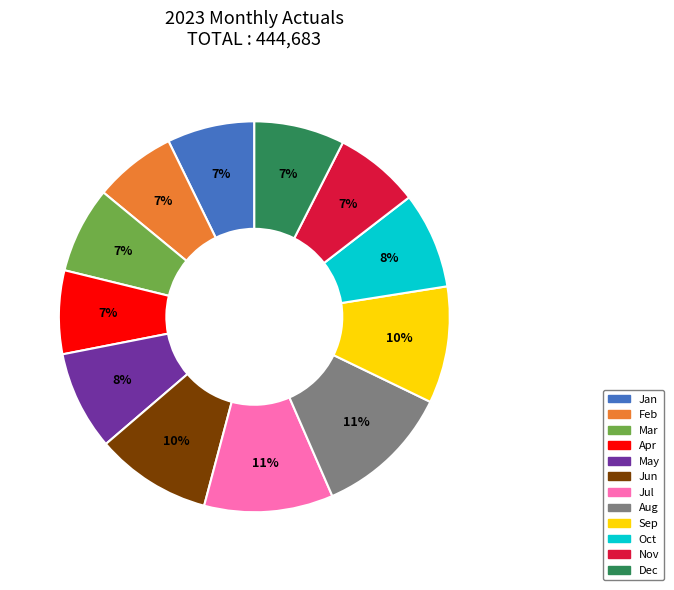

How many segments does this pie chart have?

12